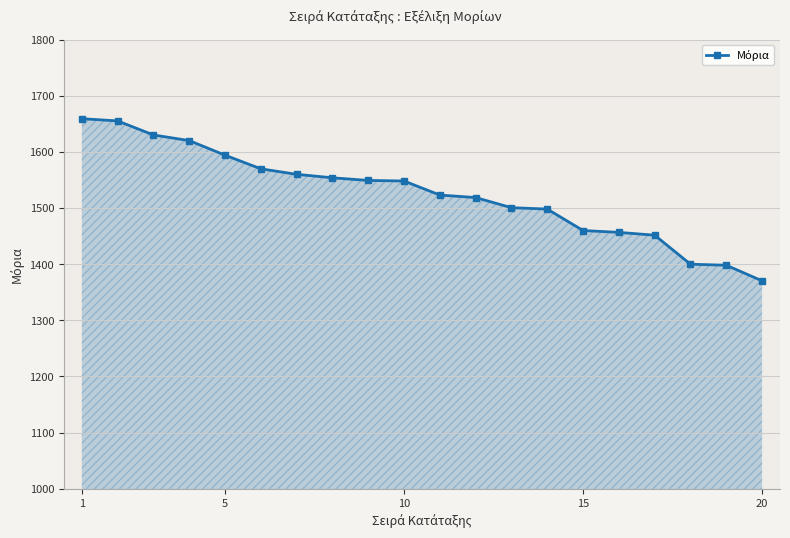

What is the smallest value displayed?

1370.2